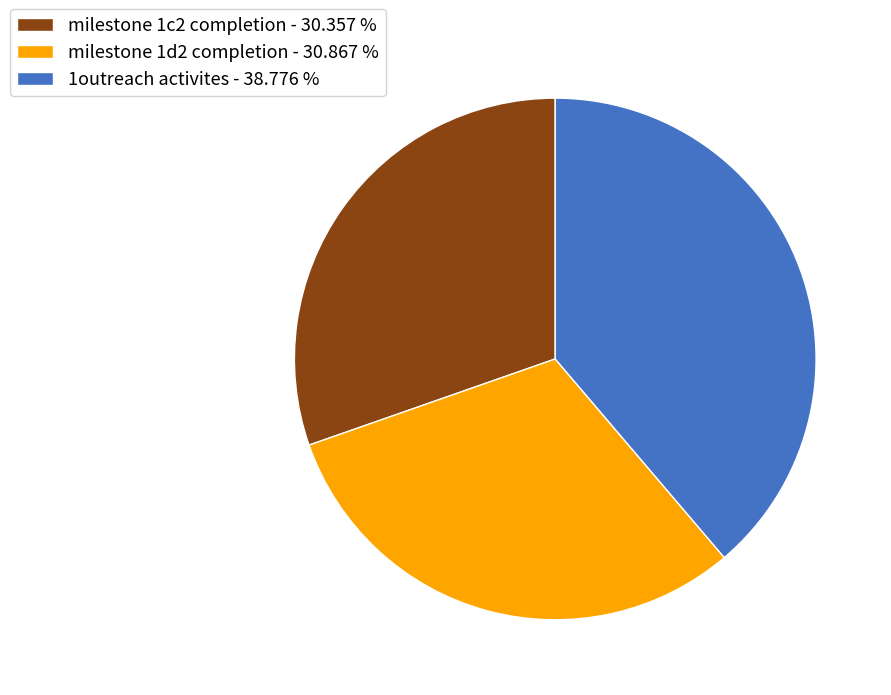

Approximately how many times larger is the value at milestone 1d2 completion compared to 1outreach activites?

0.8